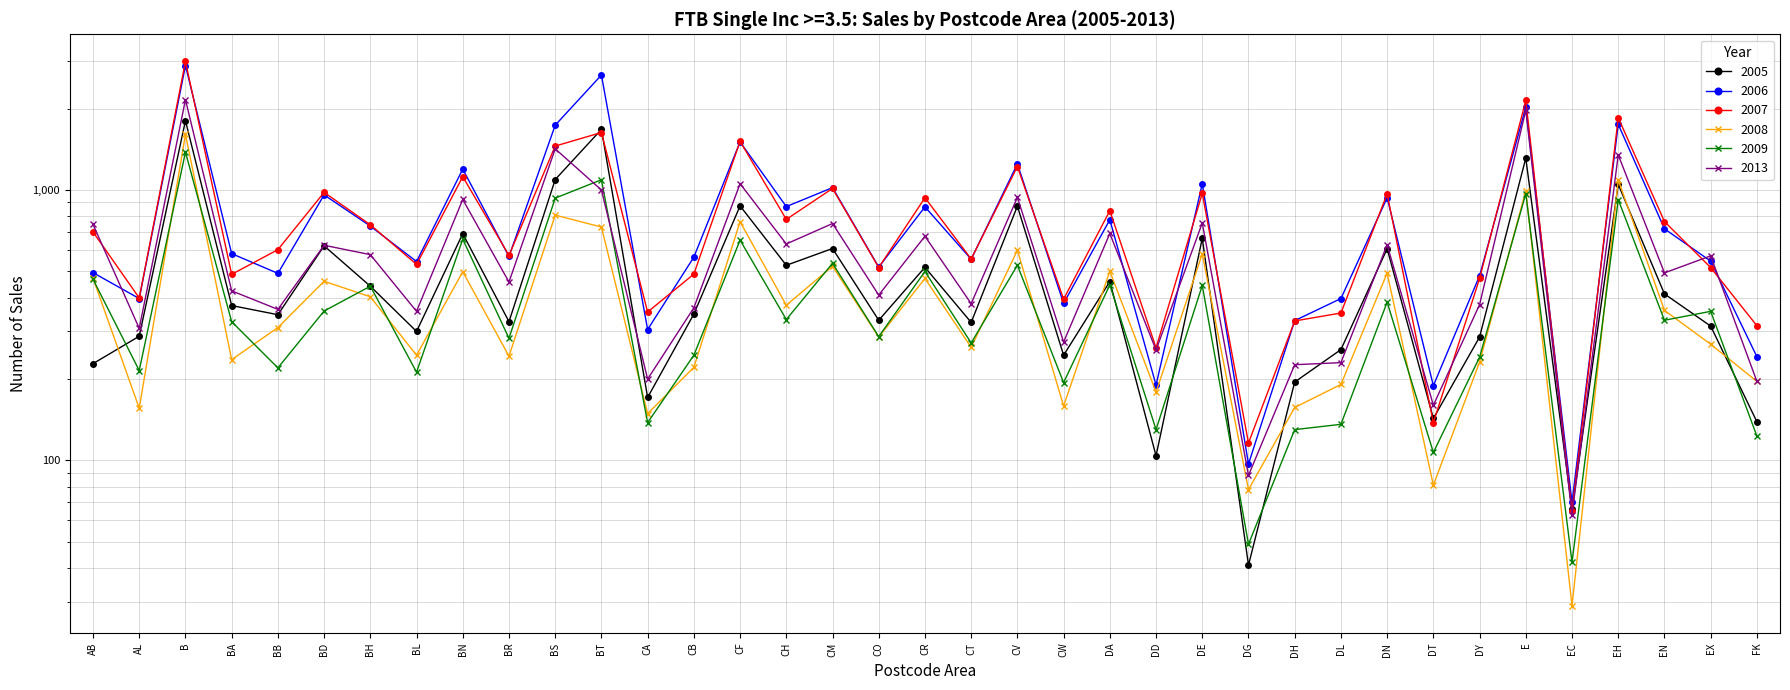

At how many categories does at least one series exceed 2613?

2